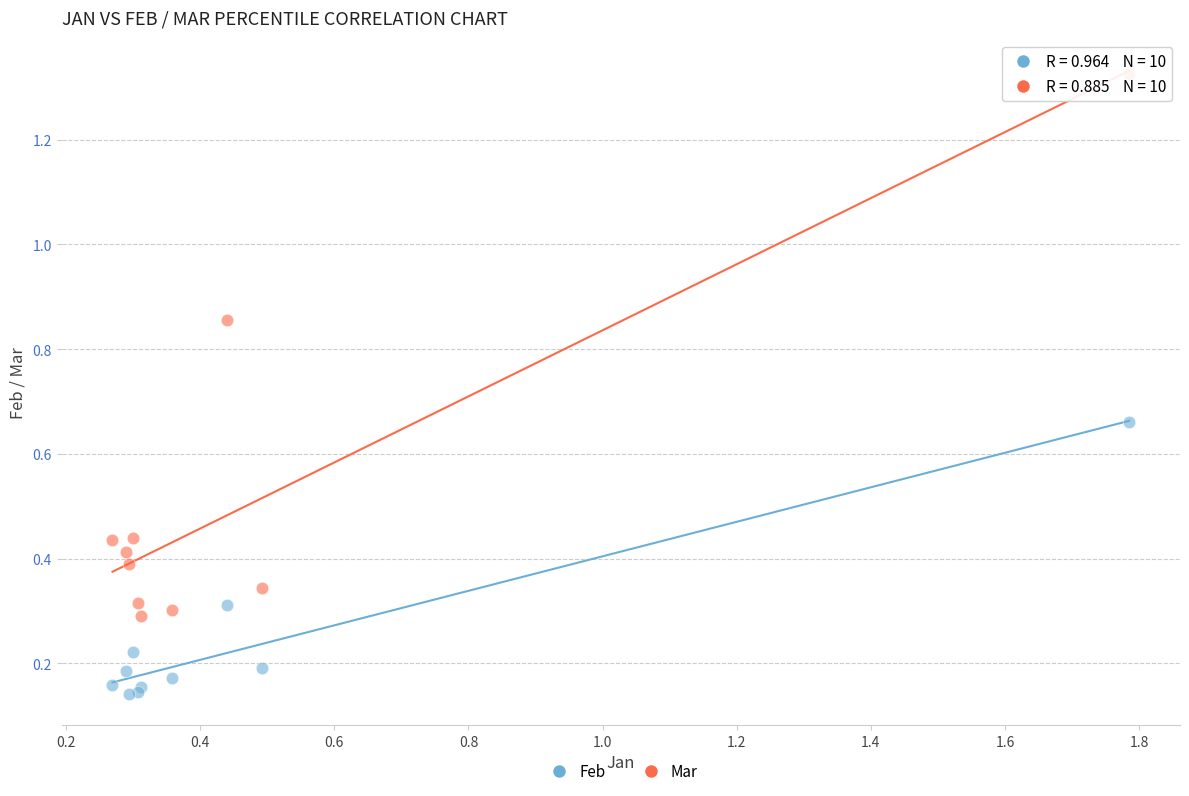

Which series contains the lowest Y value?

Feb